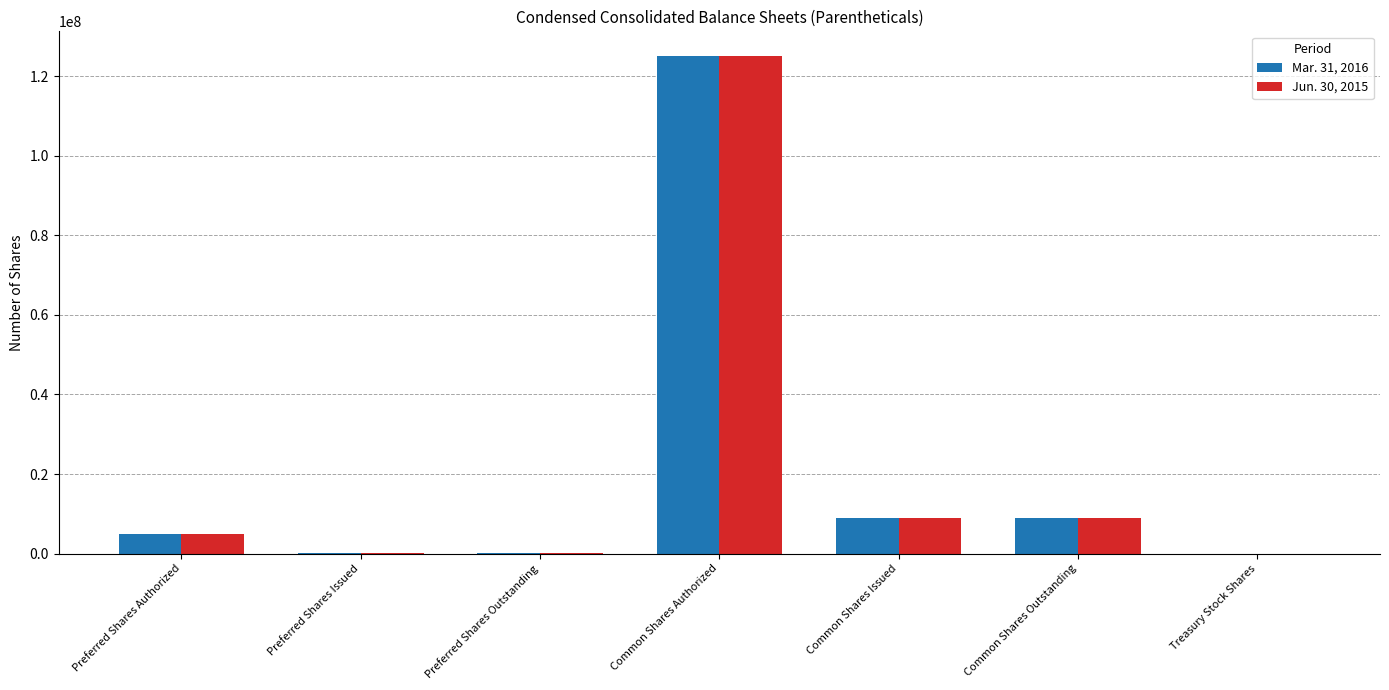

At which label does Mar. 31, 2016 reach its peak?

Common Shares Authorized